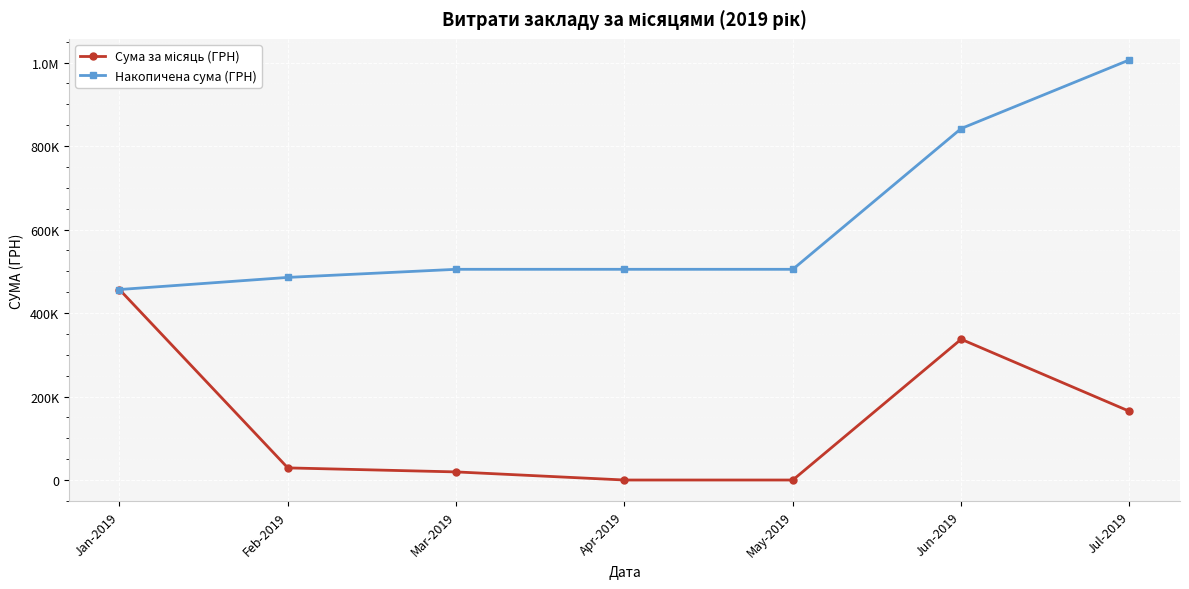

Does the chart have visible grid lines?

Yes